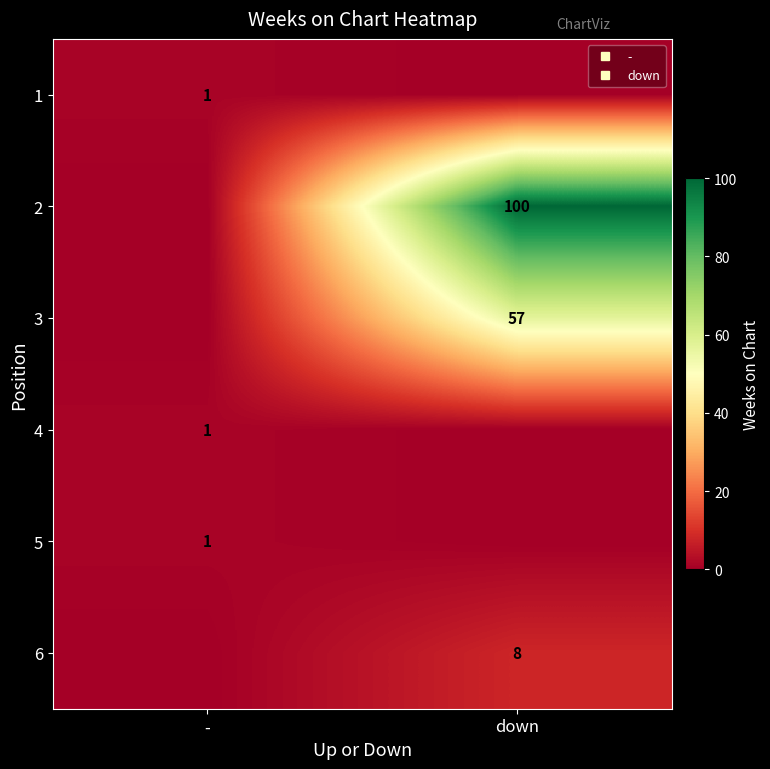

Read the 5 value at -.

1